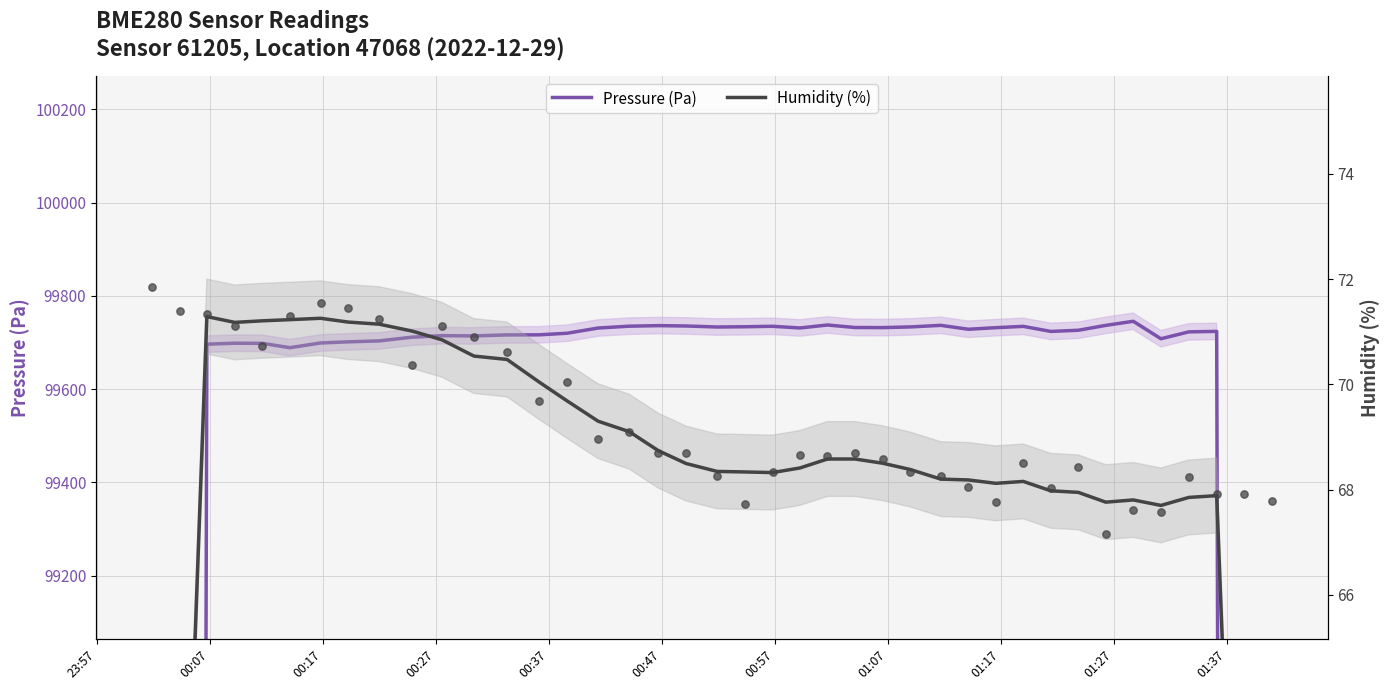

Which series has the widest spread of Y values?

Pressure (Pa)